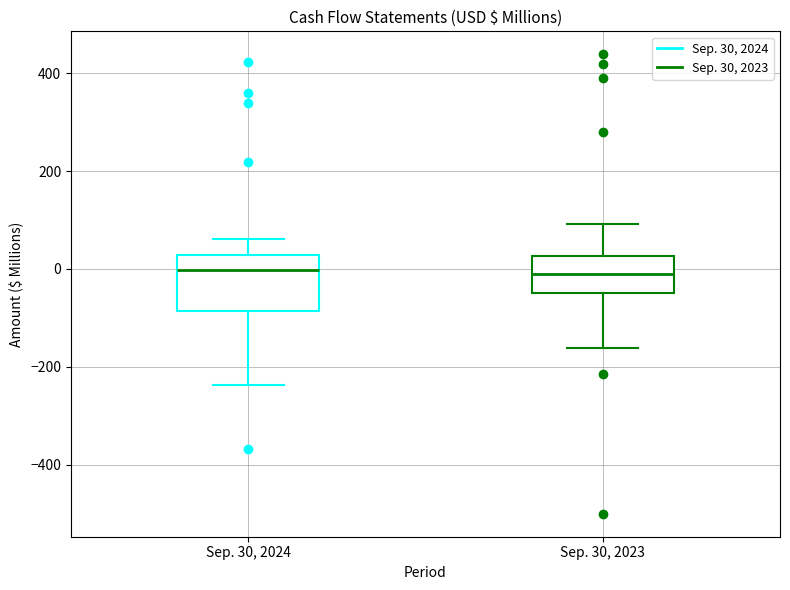

Reading left to right, transcribe this box plot: for each box, give where its median line is, the range the box spans, and where its two whiskers end, as read against the y-axis. The values are not printed on the chart, so give them approximately, as read against the axis.

Sep. 30, 2024: median 0, box -80 to 20, whiskers -240 to 60
Sep. 30, 2023: median -20, box -40 to 20, whiskers -160 to 100